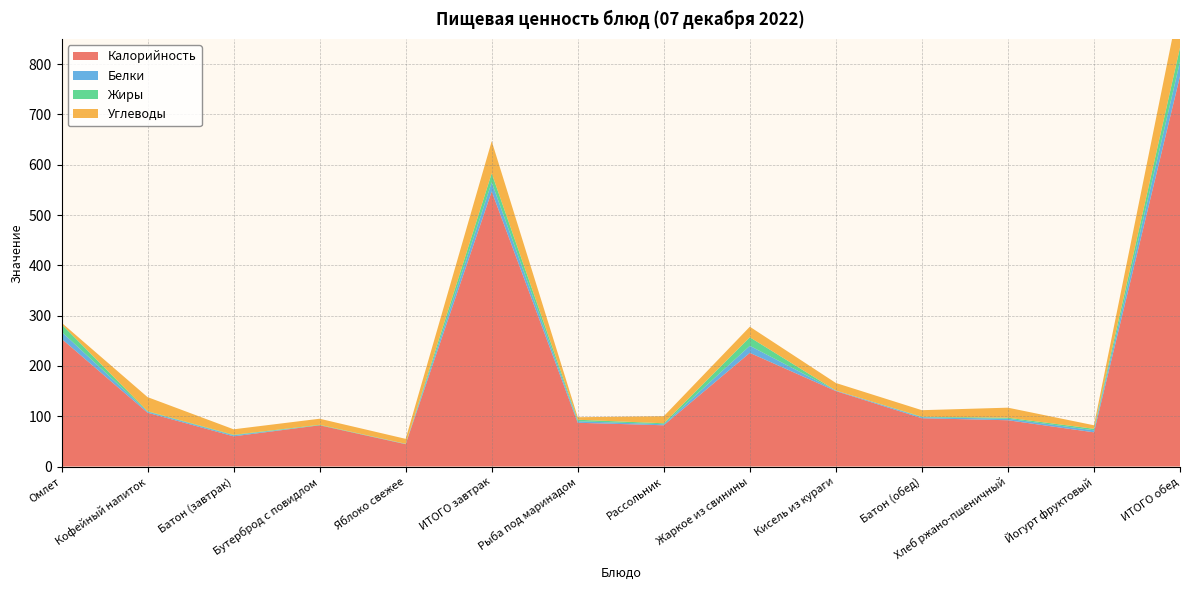

Reading right to left, extract all data points from this chart.

Калорийность: ИТОГО обед=776.0	Йогурт фруктовый=68.0	Хлеб ржано-пшеничный=92.0	Батон (обед)=96.0	Кисель из кураги=150.0	Жаркое из свинины=226.0	Рассольник=82.0	Рыба под маринадом=87.0	ИТОГО завтрак=547.0	Яблоко свежее=44.4	Бутерброд с повидлом=82.0	Батон (завтрак)=60.0	Кофейный напиток=107.0	Омлет=254.0
Белки: ИТОГО обед=29.0	Йогурт фруктовый=4.0	Хлеб ржано-пшеничный=3.0	Батон (обед)=2.0	Кисель из кураги=1.0	Жаркое из свинины=14.0	Рассольник=2.0	Рыба под маринадом=3.0	ИТОГО завтрак=18.0	Яблоко свежее=0.4	Бутерброд с повидлом=0.0	Батон (завтрак)=2.0	Кофейный напиток=2.0	Омлет=14.0
Жиры: ИТОГО обед=28.0	Йогурт фруктовый=3.0	Хлеб ржано-пшеничный=2.0	Батон (обед)=1.0	Кисель из кураги=0.1	Жаркое из свинины=17.0	Рассольник=2.0	Рыба под маринадом=3.0	ИТОГО завтрак=18.0	Яблоко свежее=0.4	Бутерброд с повидлом=1.0	Батон (завтрак)=1.0	Кофейный напиток=1.0	Омлет=15.0
Углеводы: ИТОГО обед=95.0	Йогурт фруктовый=7.0	Хлеб ржано-пшеничный=20.0	Батон (обед)=13.0	Кисель из кураги=15.0	Жаркое из свинины=21.0	Рассольник=14.0	Рыба под маринадом=5.0	ИТОГО завтрак=64.0	Яблоко свежее=9.8	Бутерброд с повидлом=12.0	Батон (завтрак)=11.0	Кофейный напиток=28.0	Омлет=3.0